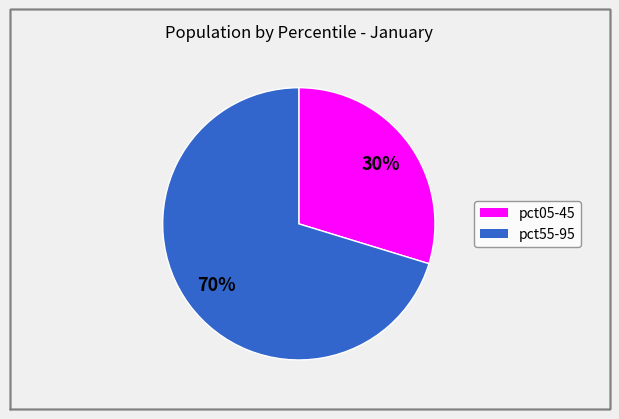

To the nearest percent, what is the average slice percentage?

50%